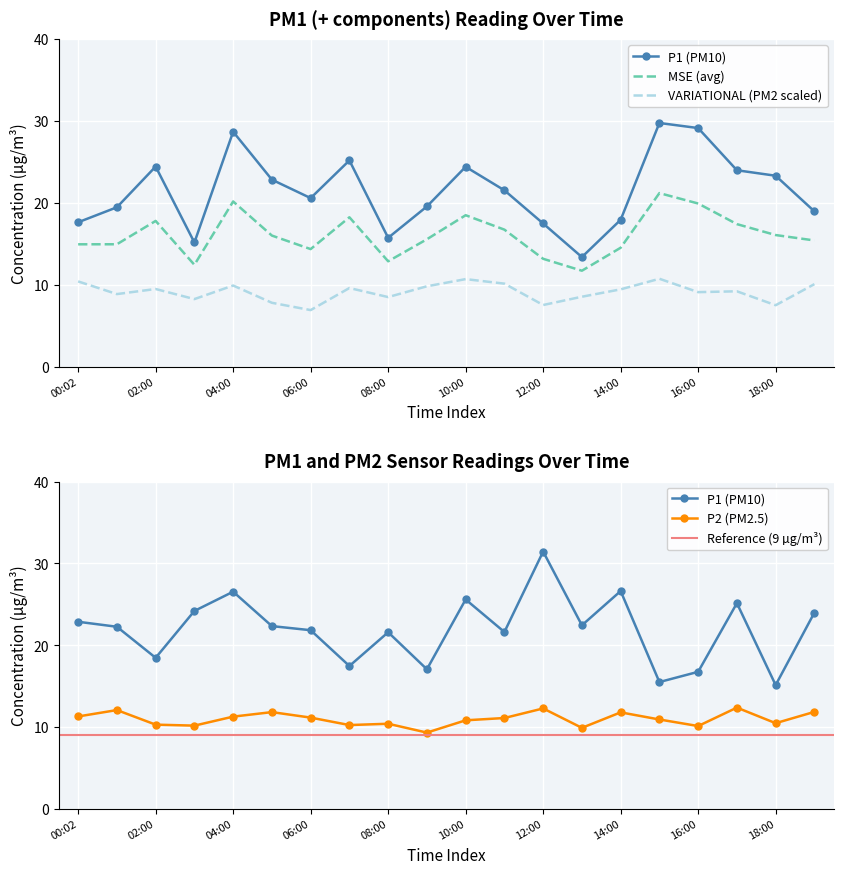

Is the value of P2 at 18:00 greater than the value of P1 at 01:00?

No